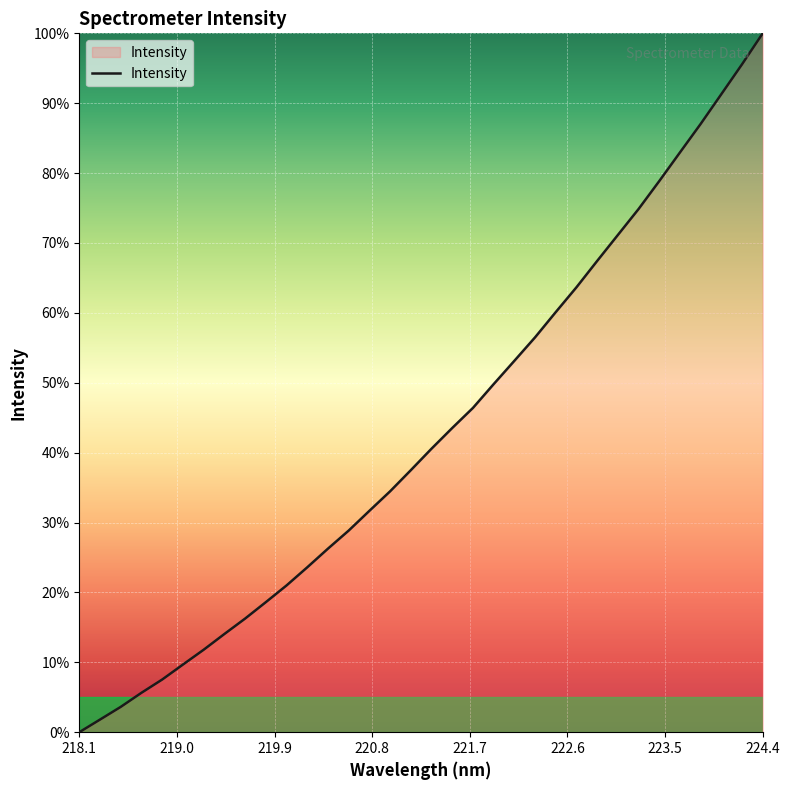

Does the chart have visible grid lines?

Yes